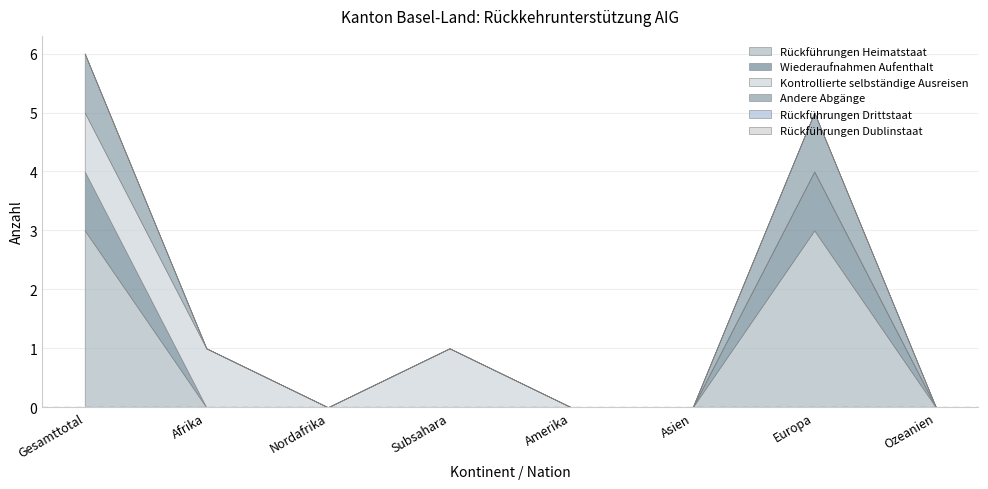

What are all the series names shown in the legend?

Rückführungen Heimatstaat, Wiederaufnahmen Aufenthalt, Kontrollierte selbständige Ausreisen, Andere Abgänge, Rückführungen Drittstaat, Rückführungen Dublinstaat